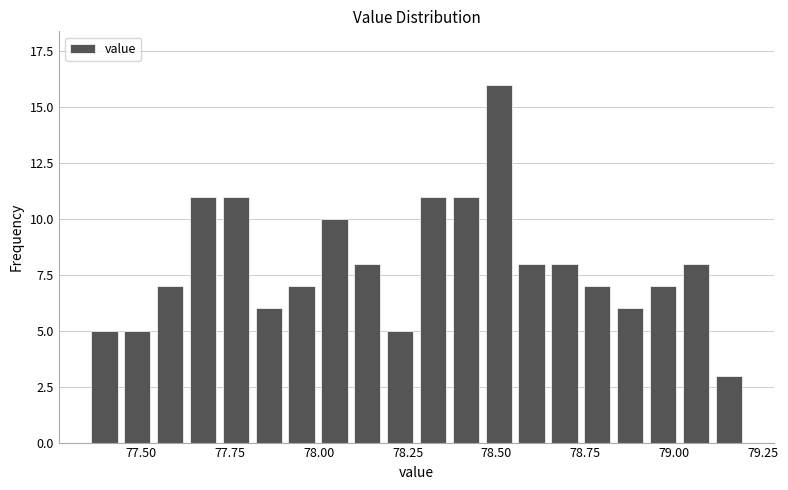

Around what value on the x-axis is the tallest bar? Give the approximate position of its centre, as read against the axis.

78.50